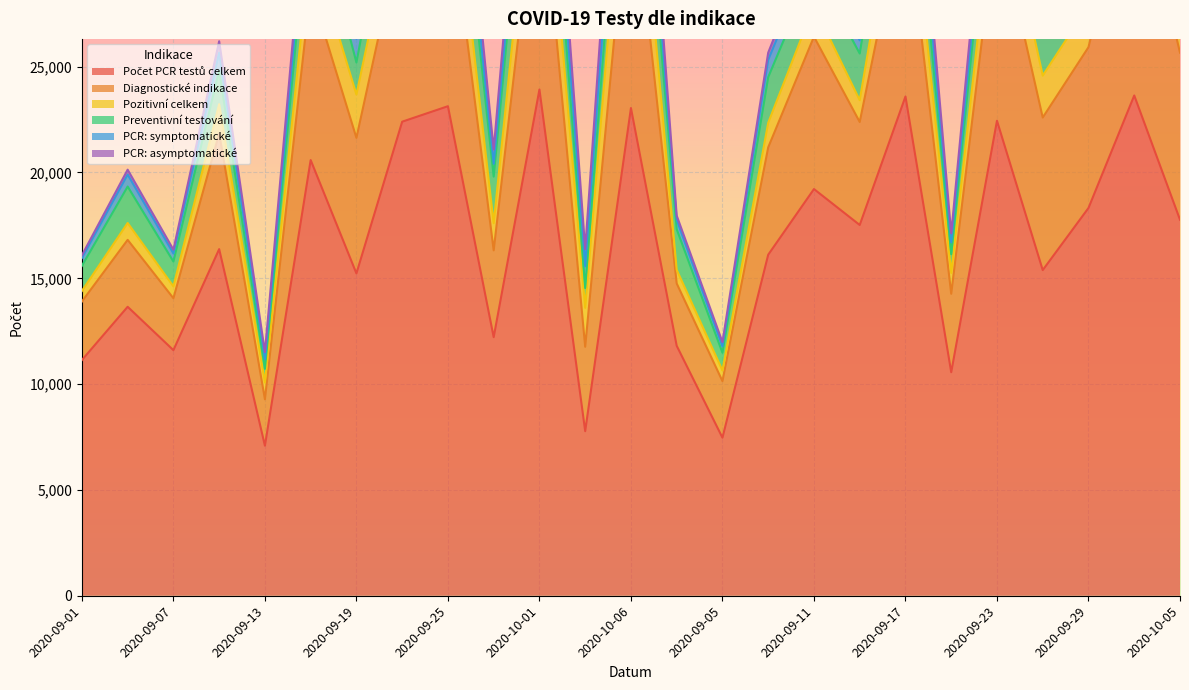

What is the average value of the PCR: symptomatické series?

1024